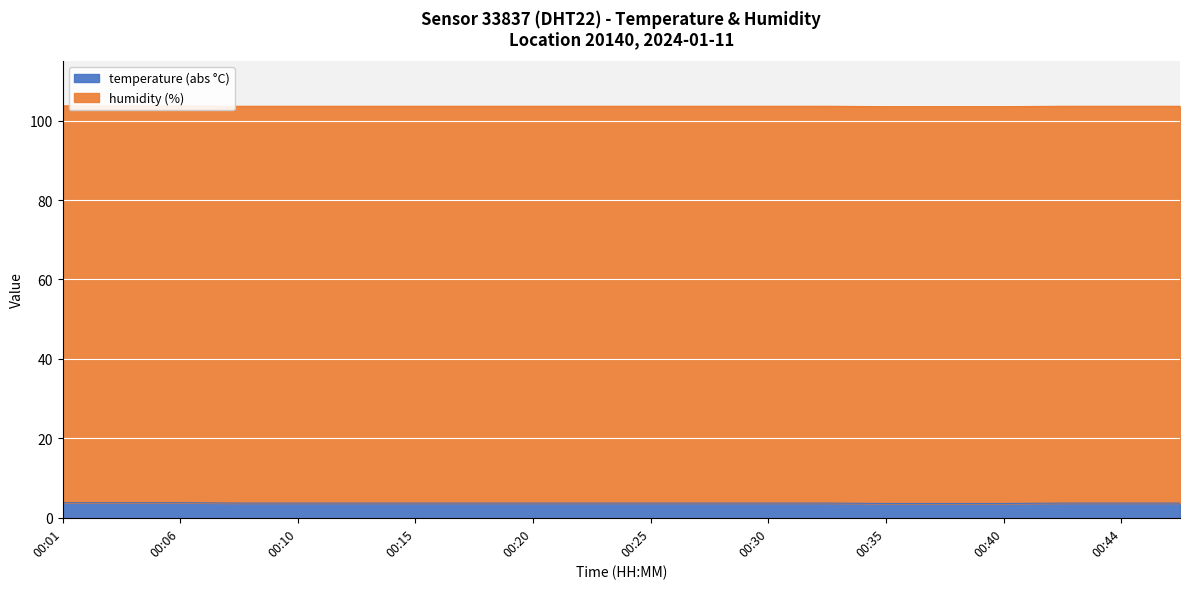

The value at 00:25 is 6.0. True or false?

False